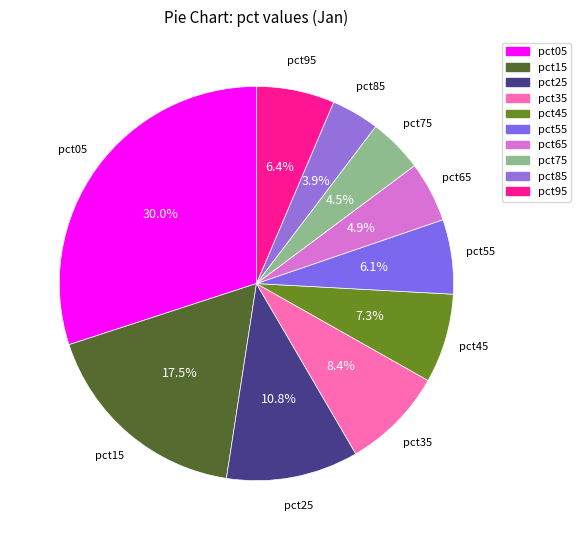

What percentage is NOT represented by pct15?

82.5%